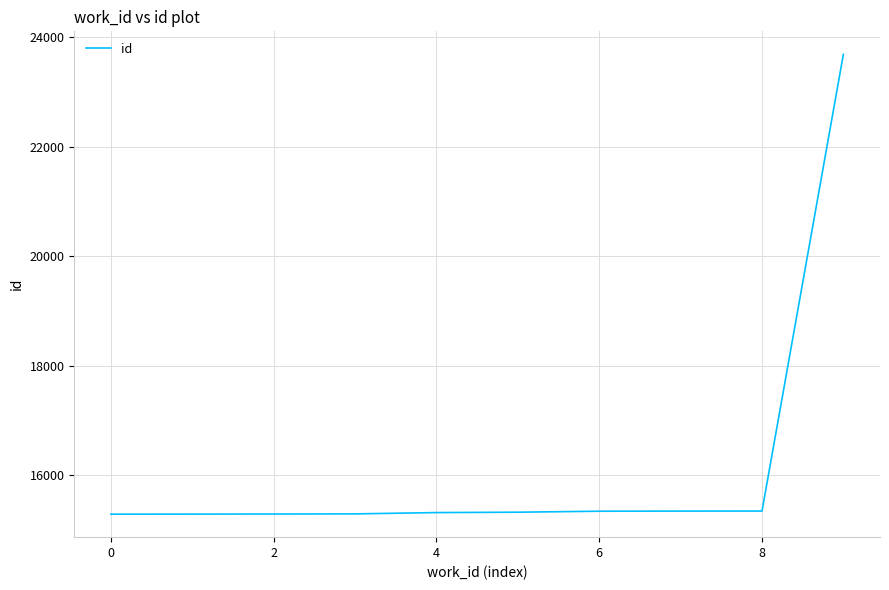

What is the smallest value displayed?

15286